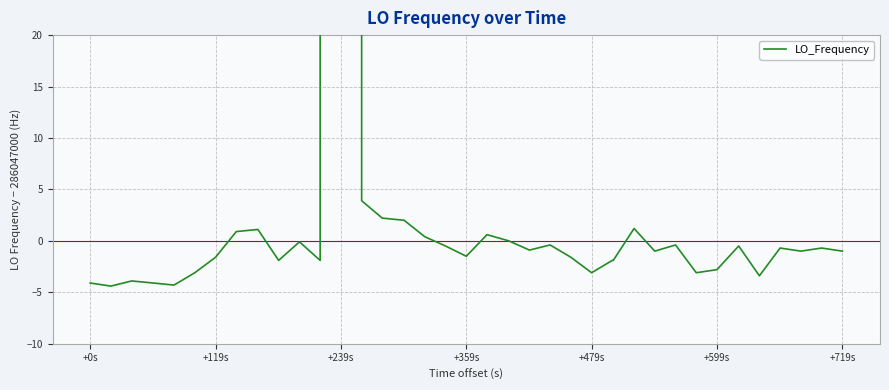

Is it true that the value at +239s is -1.3?

False